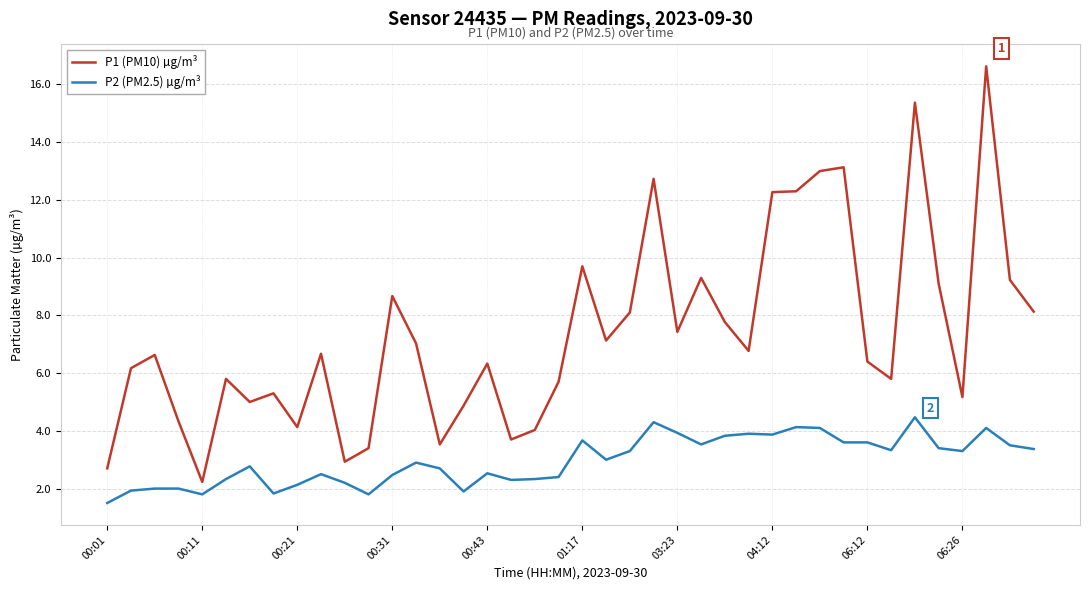

What are all the series names shown in the legend?

P1 (PM10) µg/m³, P2 (PM2.5) µg/m³